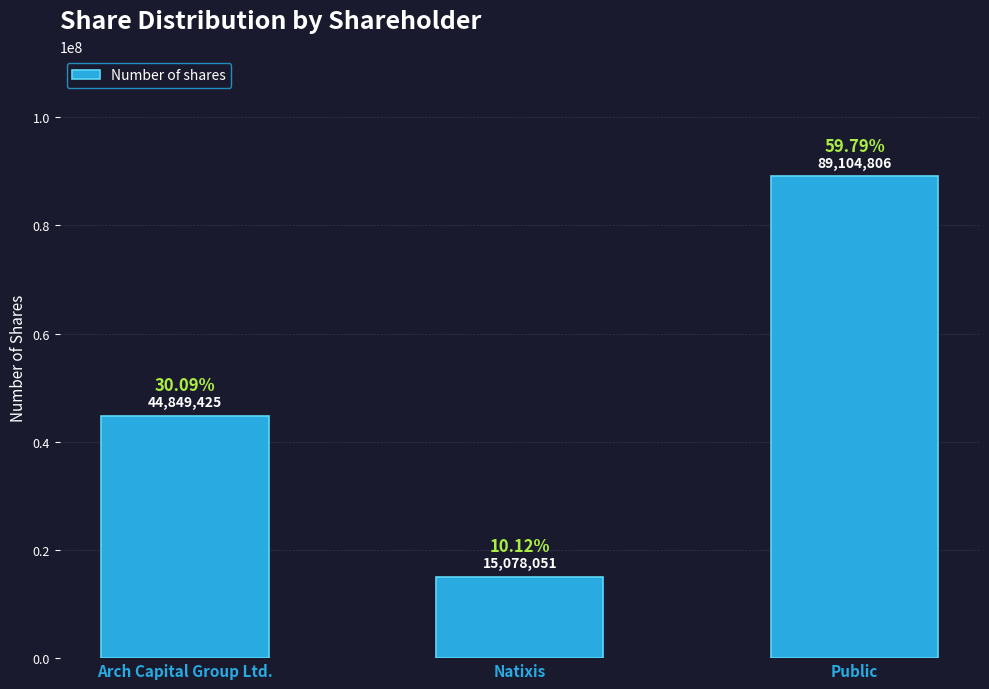

Reading right to left, list all the values displayed in this chart.

Public=89104806	Natixis=15078051	Arch Capital Group Ltd.=44849425